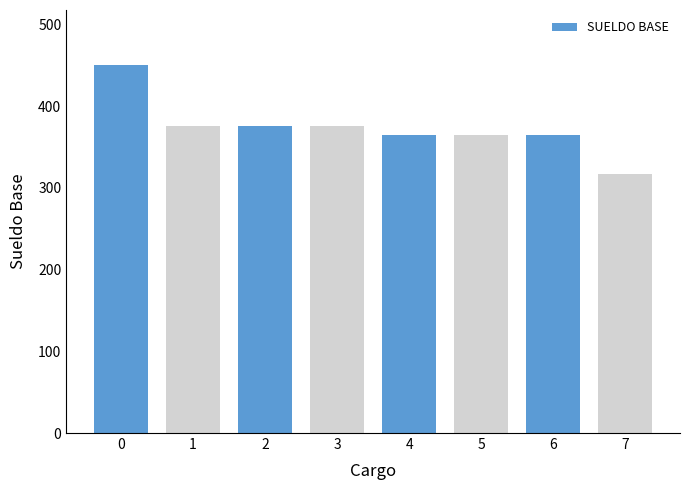

What value does the data have at 5?

365.0